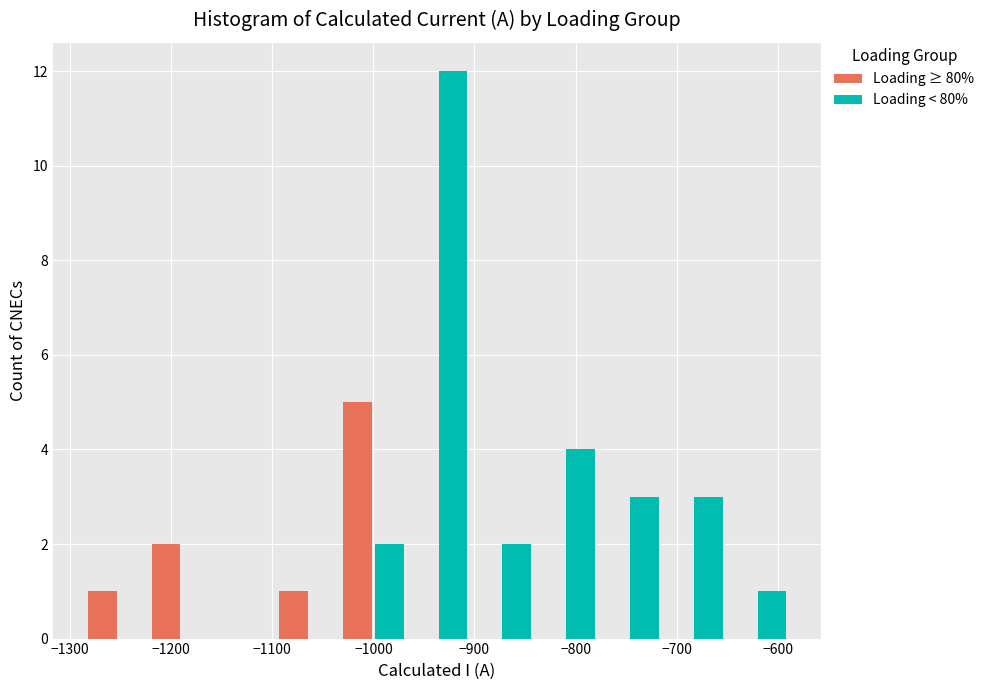

What is the height of the Loading ≥ 80% bar covering -1220 to -1160 on the x-axis? Neither the bar edges nor the heights are printed on the chart, so give them approximately, as read against the axes.

2